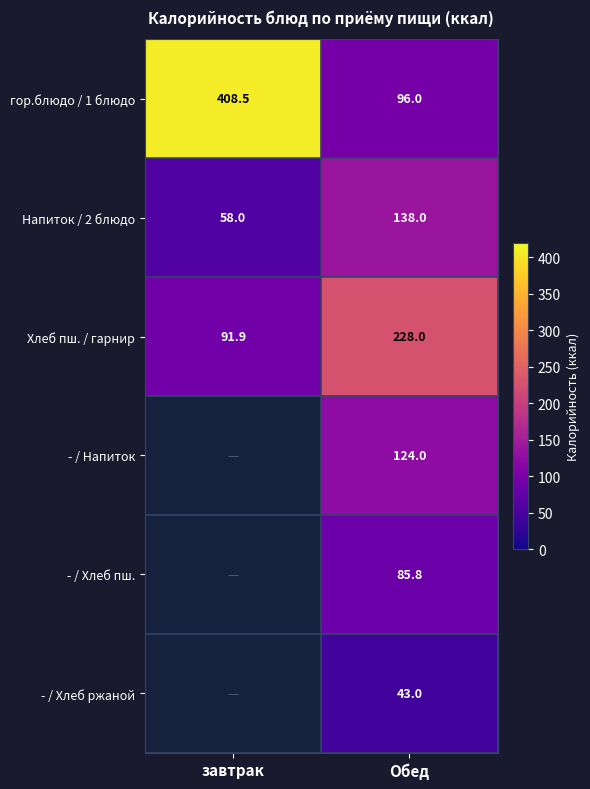

How many series are shown in this chart?

6